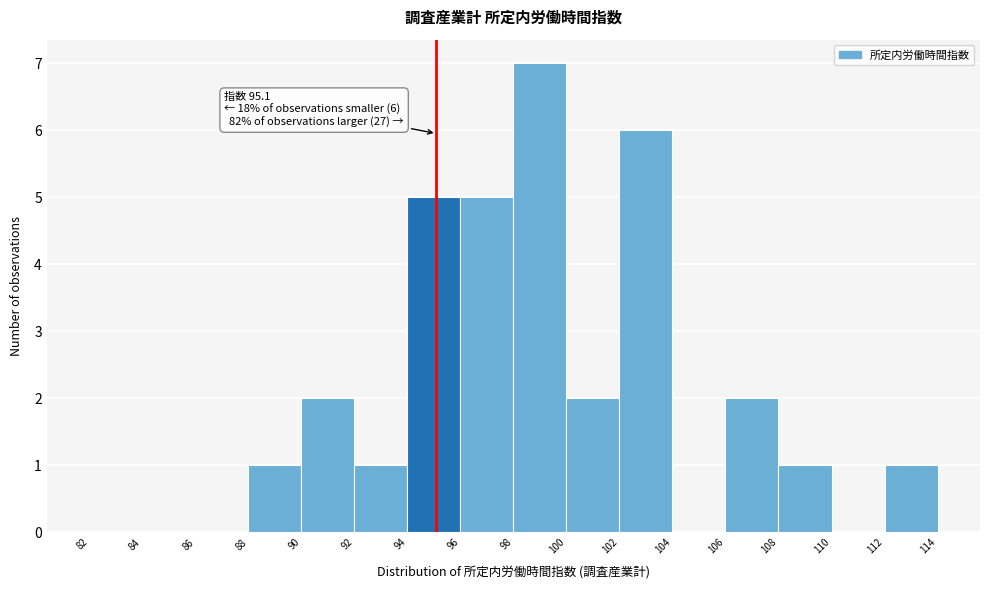

Over which range of the x-axis is the bar tallest?

98 to 100